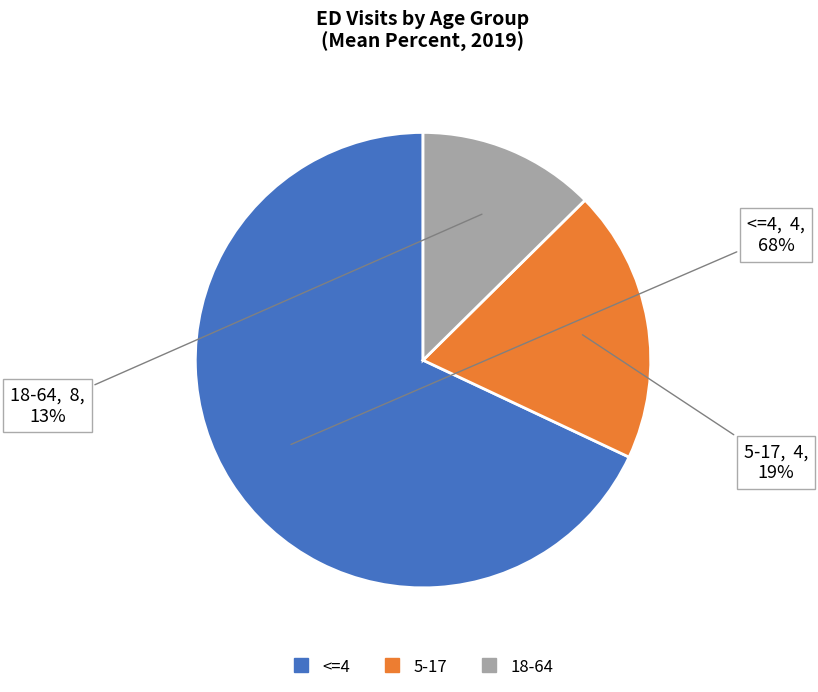

To the nearest percent, what portion does 18-64 represent?

13%